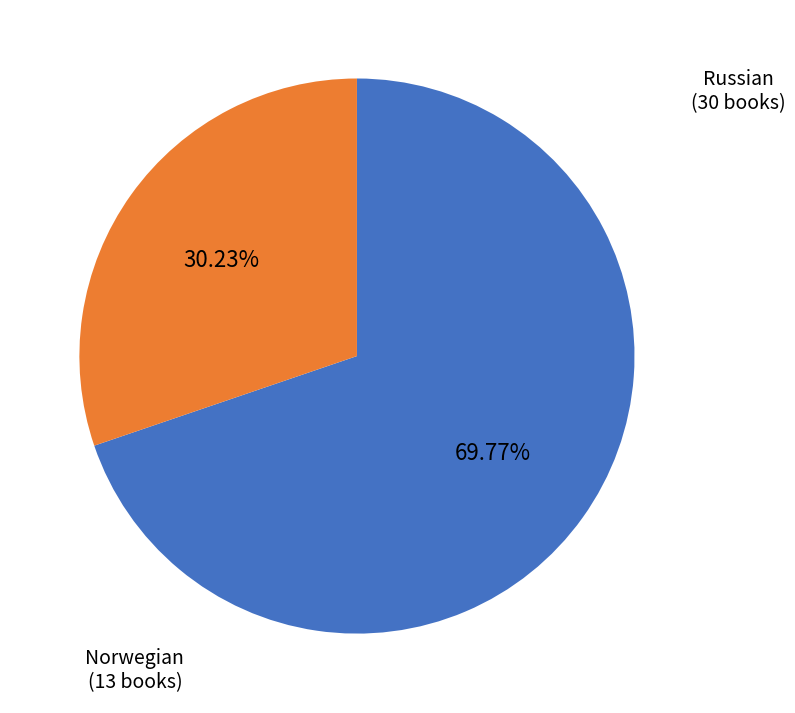

Which slice is the smallest?

Norwegian